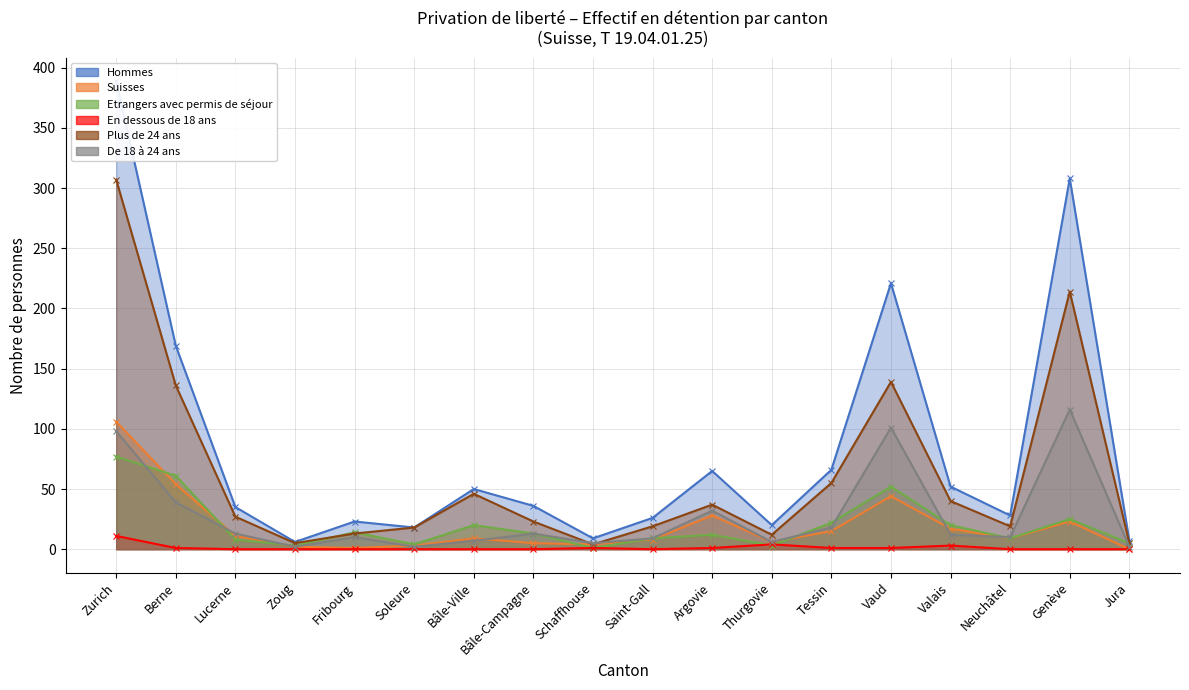

Reading right to left, list all the values displayed in this chart.

Hommes: Jura=7	Genève=308	Neuchâtel=28	Valais=52	Vaud=221	Tessin=66	Thurgovie=20	Argovie=65	Saint-Gall=26	Schaffhouse=9	Bâle-Campagne=36	Bâle-Ville=50	Soleure=18	Fribourg=23	Zoug=6	Lucerne=35	Berne=169	Zurich=389
Suisses: Jura=0	Genève=23	Neuchâtel=9	Valais=17	Vaud=44	Tessin=15	Thurgovie=6	Argovie=28	Saint-Gall=8	Schaffhouse=4	Bâle-Campagne=5	Bâle-Ville=9	Soleure=3	Fribourg=1	Zoug=2	Lucerne=11	Berne=54	Zurich=106
Etrangers avec permis de séjour: Jura=5	Genève=25	Neuchâtel=9	Valais=20	Vaud=52	Tessin=22	Thurgovie=3	Argovie=12	Saint-Gall=9	Schaffhouse=1	Bâle-Campagne=13	Bâle-Ville=20	Soleure=4	Fribourg=14	Zoug=3	Lucerne=8	Berne=61	Zurich=77
En dessous de 18 ans: Jura=0	Genève=0	Neuchâtel=0	Valais=3	Vaud=1	Tessin=1	Thurgovie=4	Argovie=1	Saint-Gall=0	Schaffhouse=1	Bâle-Campagne=0	Bâle-Ville=0	Soleure=0	Fribourg=0	Zoug=0	Lucerne=0	Berne=1	Zurich=11
Plus de 24 ans: Jura=5	Genève=214	Neuchâtel=19	Valais=40	Vaud=139	Tessin=55	Thurgovie=12	Argovie=37	Saint-Gall=19	Schaffhouse=4	Bâle-Campagne=23	Bâle-Ville=46	Soleure=18	Fribourg=13	Zoug=5	Lucerne=27	Berne=136	Zurich=307
De 18 à 24 ans: Jura=2	Genève=116	Neuchâtel=10	Valais=12	Vaud=101	Tessin=18	Thurgovie=6	Argovie=32	Saint-Gall=9	Schaffhouse=5	Bâle-Campagne=13	Bâle-Ville=7	Soleure=2	Fribourg=10	Zoug=2	Lucerne=13	Berne=39	Zurich=98